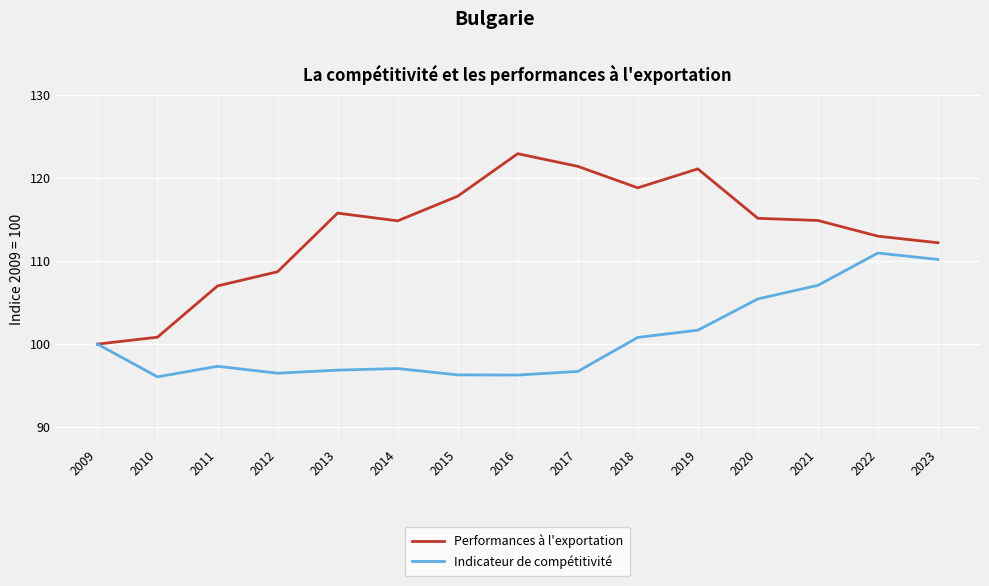

How many lines are shown in the chart?

2